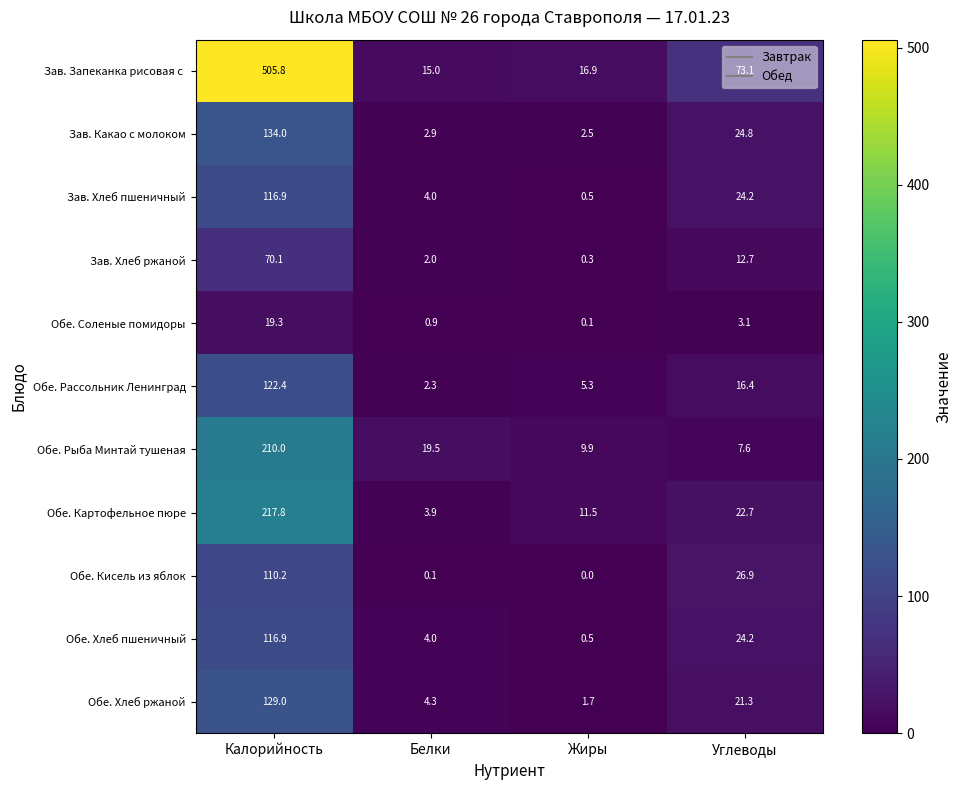

Which category has the highest value in the Обе. Кисель из яблок series?

Калорийность